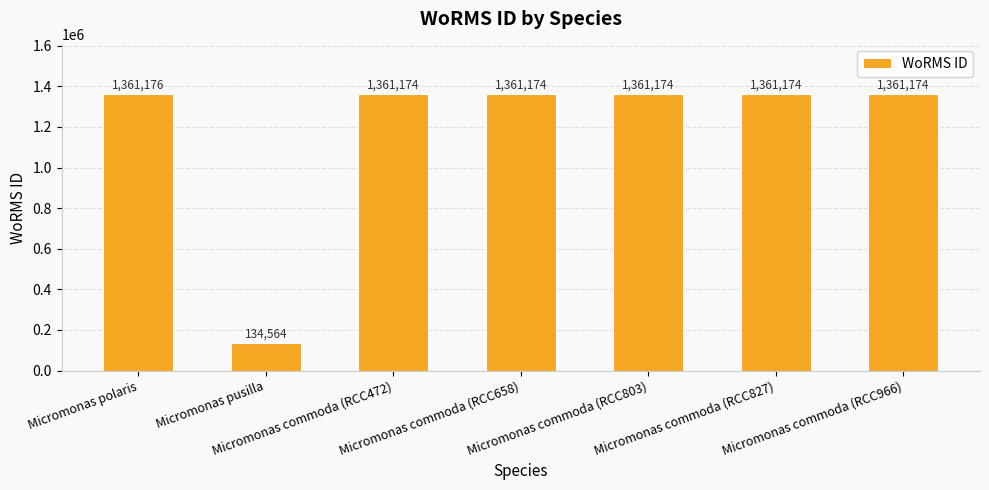

Which category has the highest value across all series?

Micromonas polaris